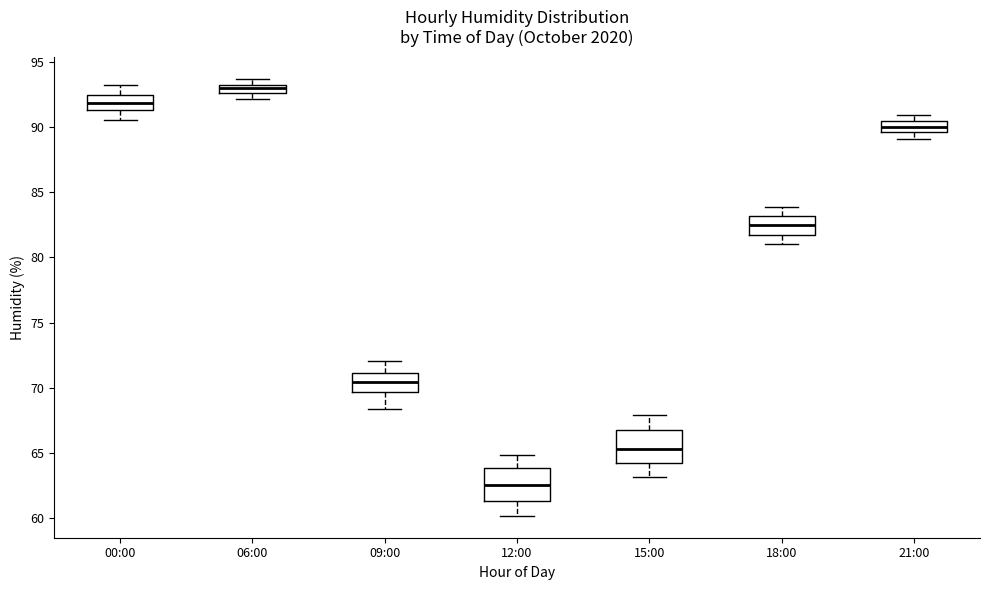

Where does the lower whisker of the box for 09:00 end on the y-axis? The values are not printed on the chart, so give them approximately, as read against the axis.

68.5